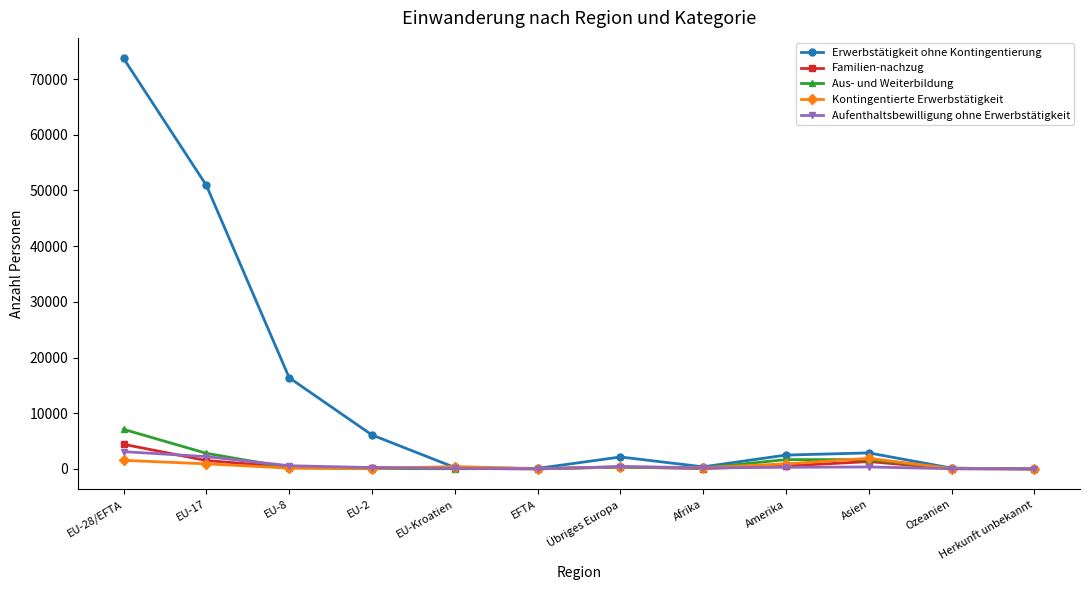

What is the maximum value shown in the chart?

73707